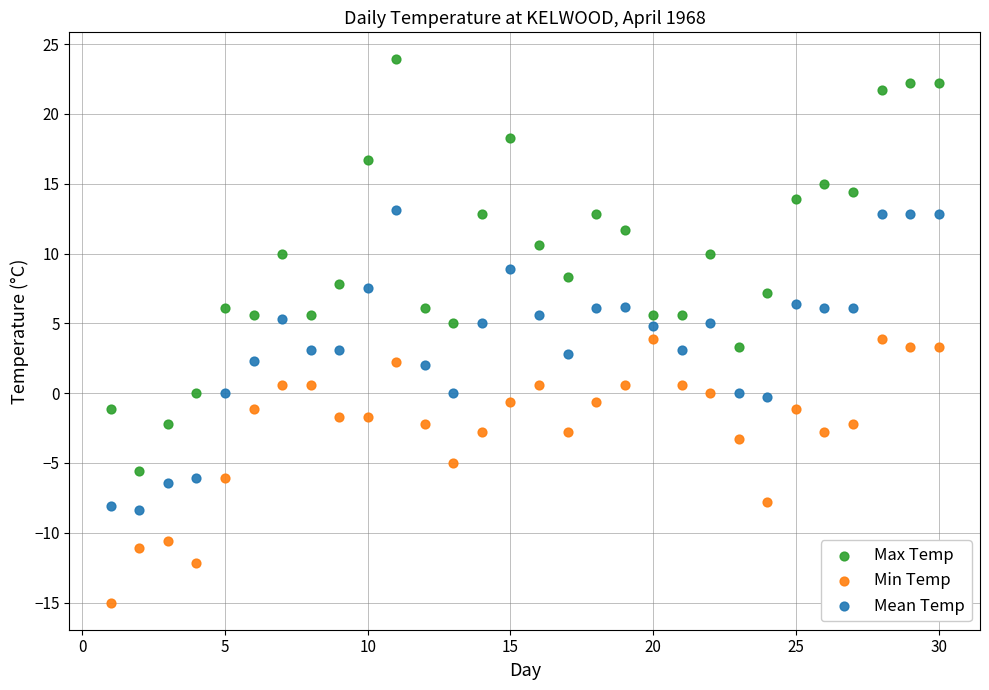

Which series reaches the maximum Y coordinate?

Max Temp